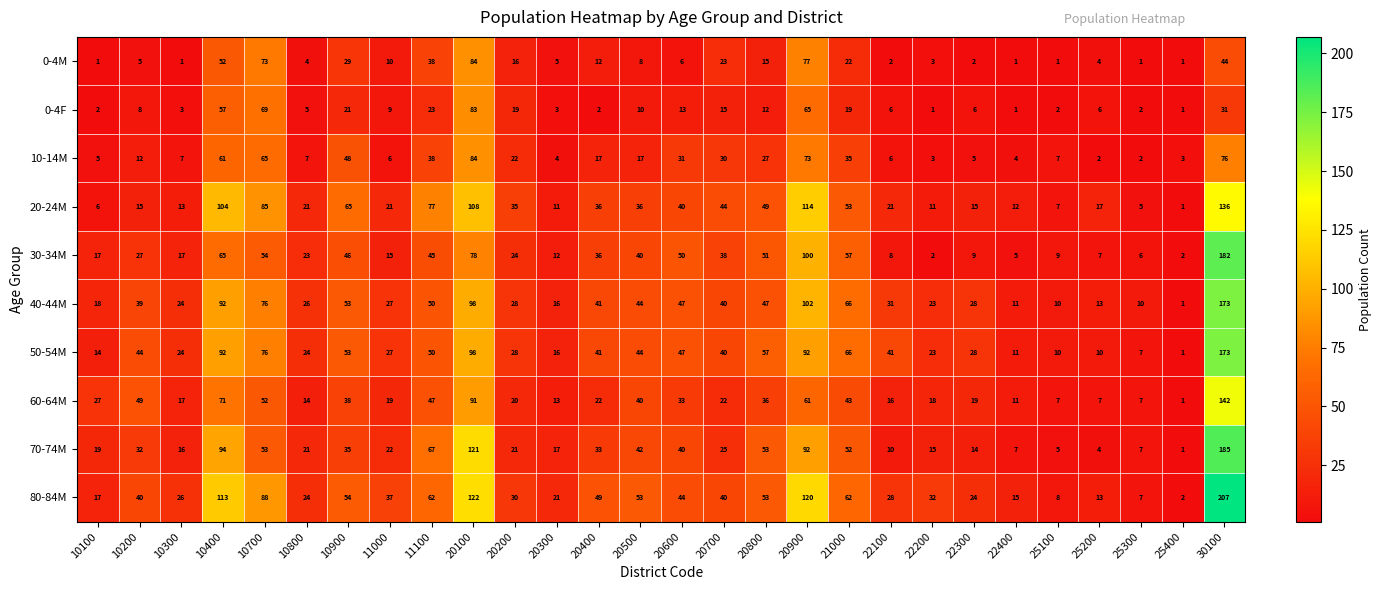

What is the difference between the maximum and minimum values in the 60-64M series?

141